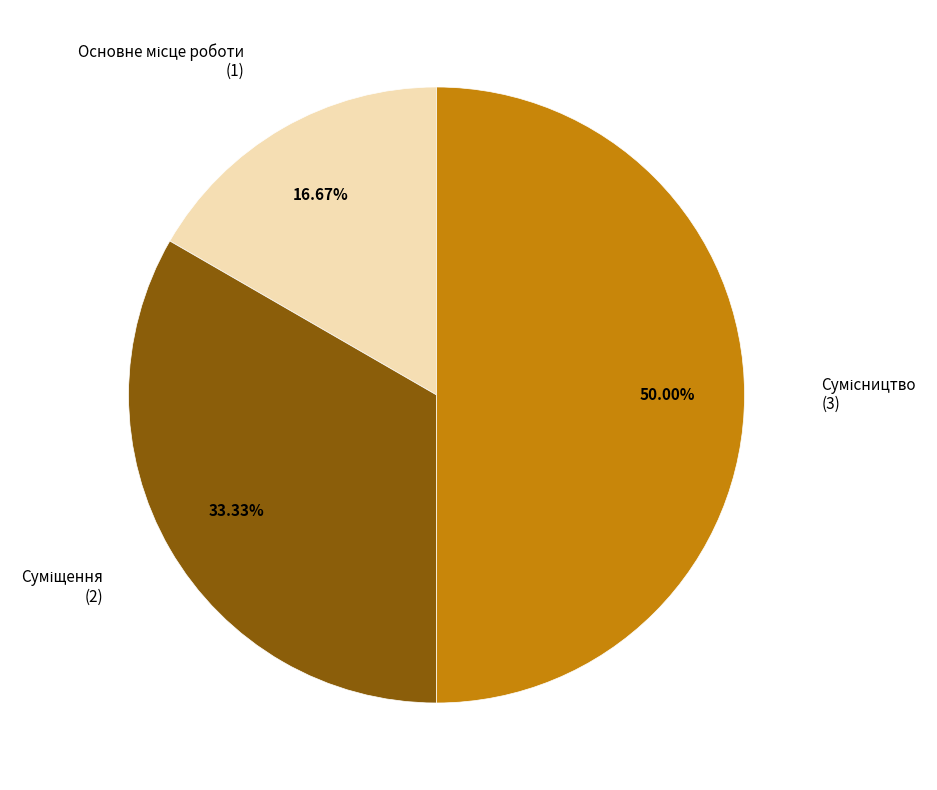

What is the change in value from Основне місце роботи to Суміщення?

+1